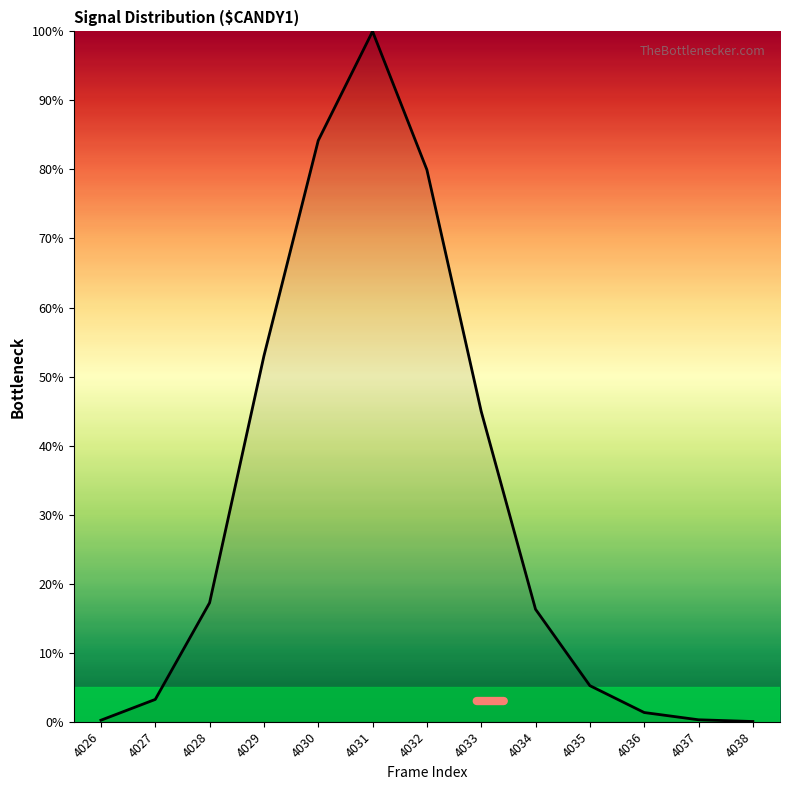

What is the approximate value at 4029?

53.0